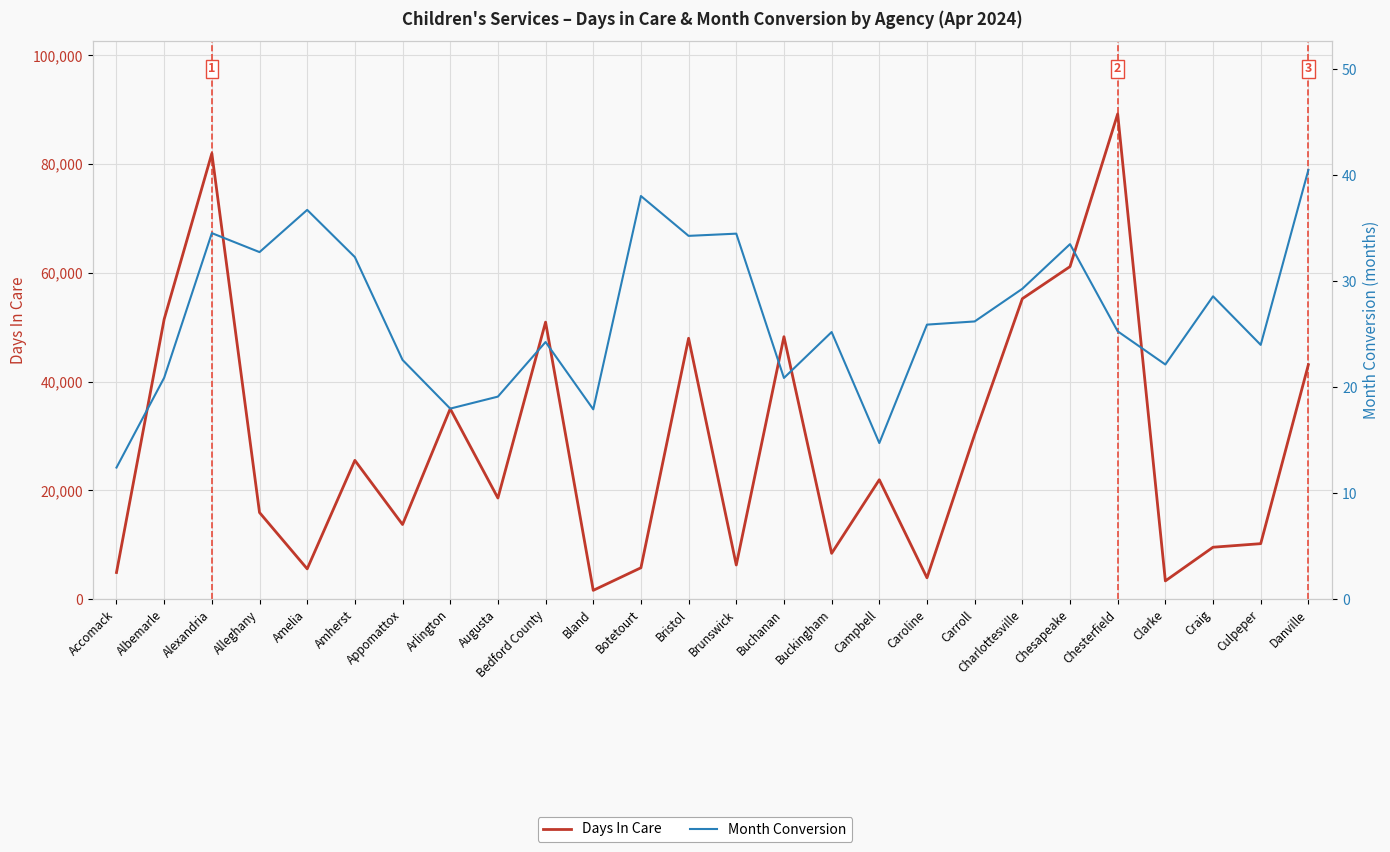

What is the sum of all Month Conversion values?

694.3